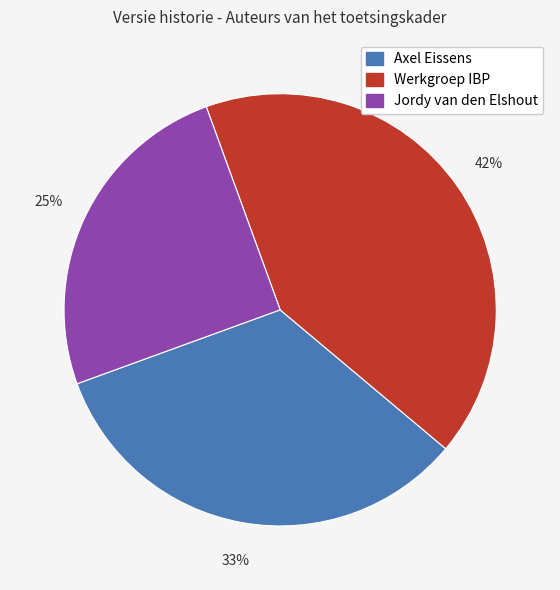

Does any single category account for the majority?

No